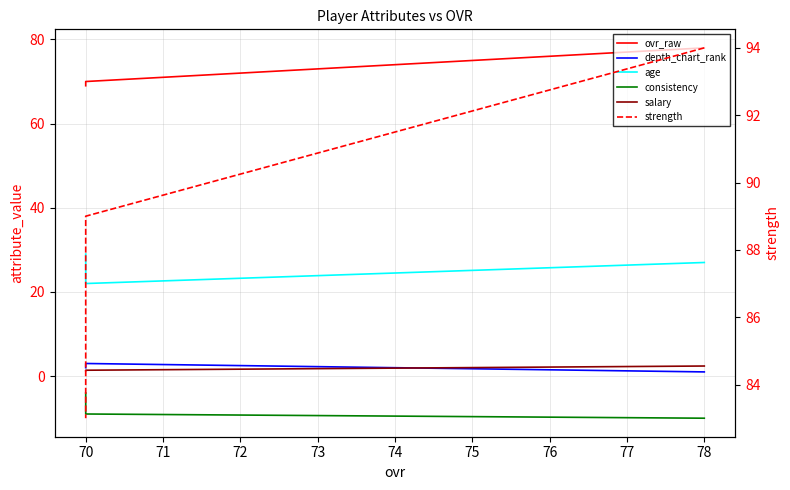

Is it true that salary equals 1.4 at 70?

True